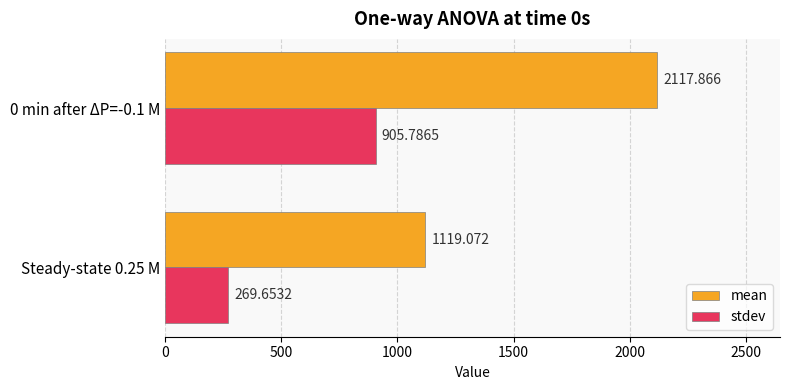

At how many categories does at least one series exceed 1342?

1